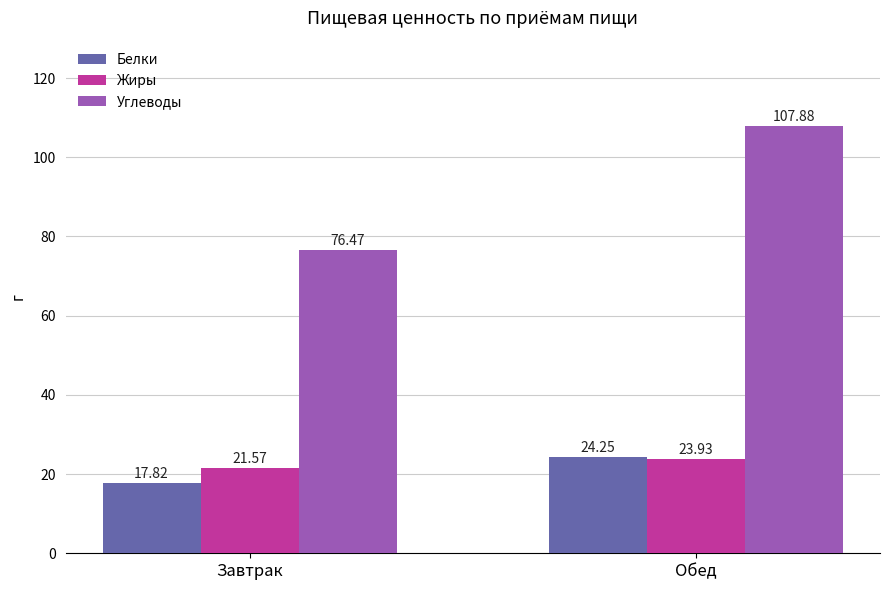

How many data points in Белки are above 24?

1